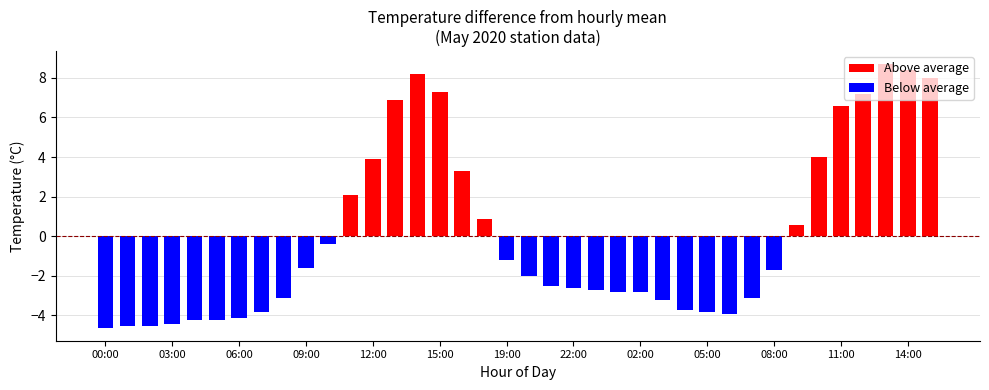

What is the highest value of the Above average series?

8.7